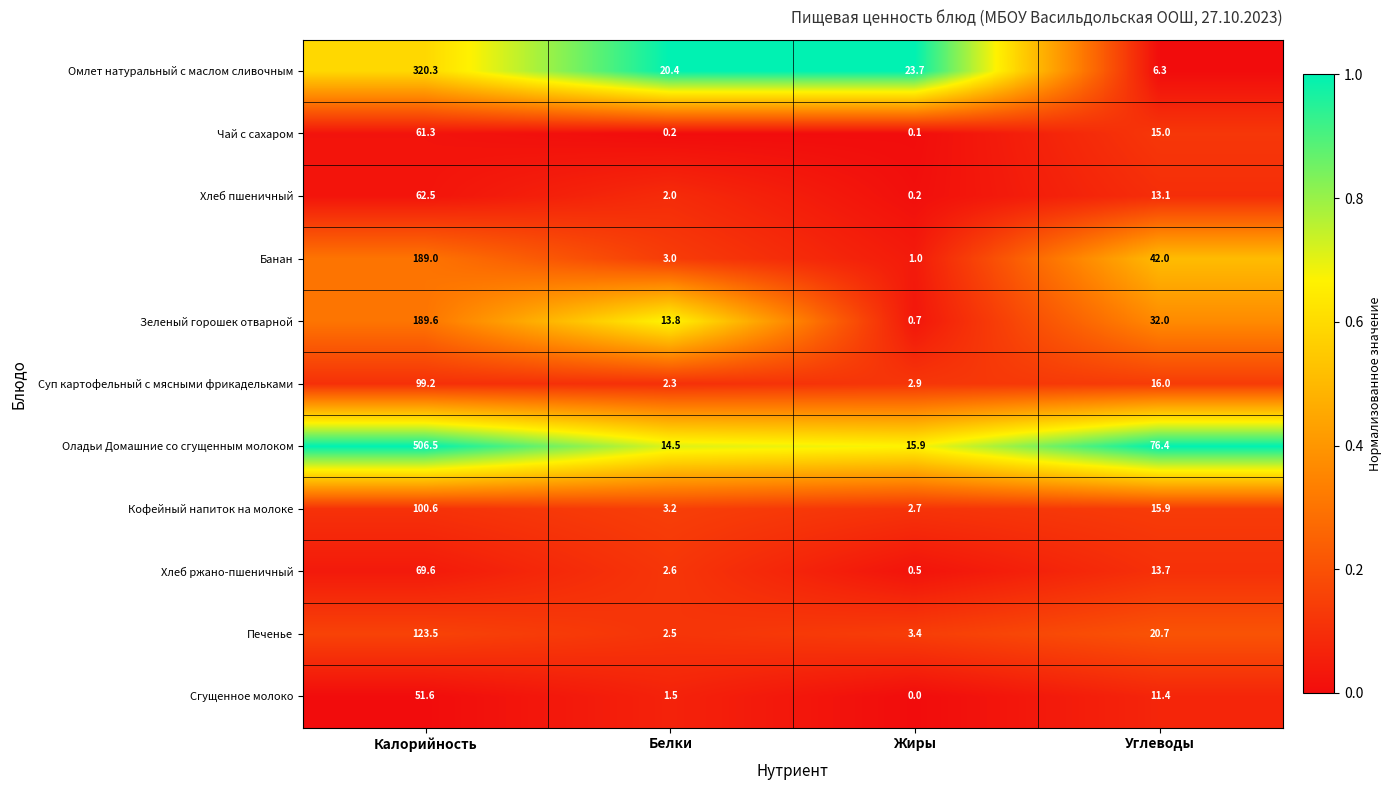

Which series has the widest spread of values?

Оладьи Домашние со сгущенным молоком